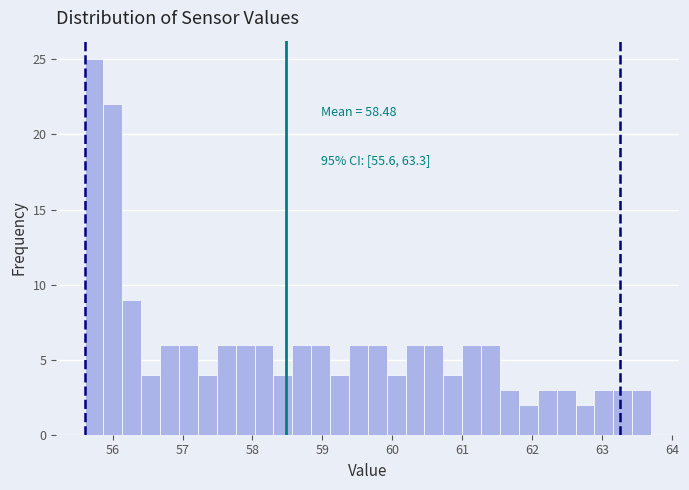

Around what value on the x-axis is the tallest bar? Give the approximate position of its centre, as read against the axis.

55.7